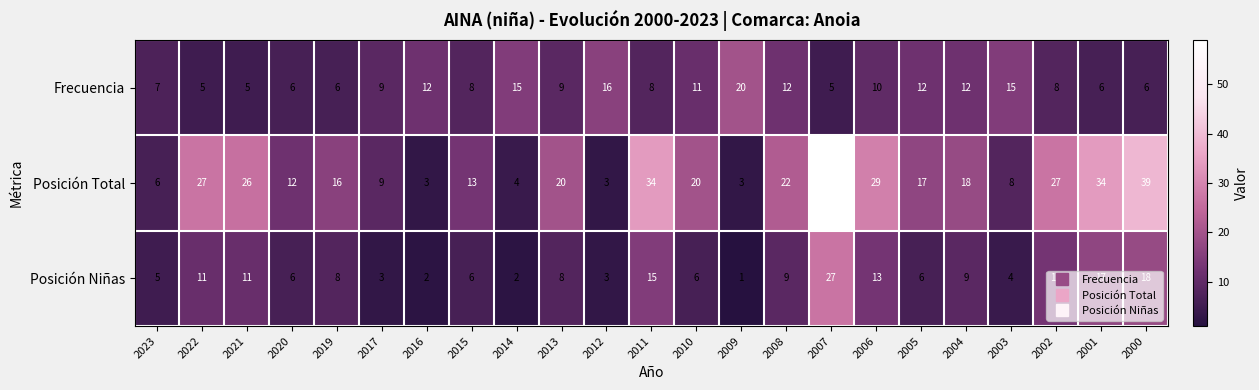

True or false: Frecuencia has a value of 2 at 2023.

False